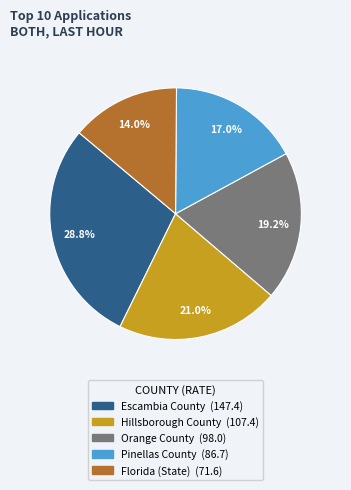

To the nearest percent, what is the difference between the largest and smallest slice percentages?

15%